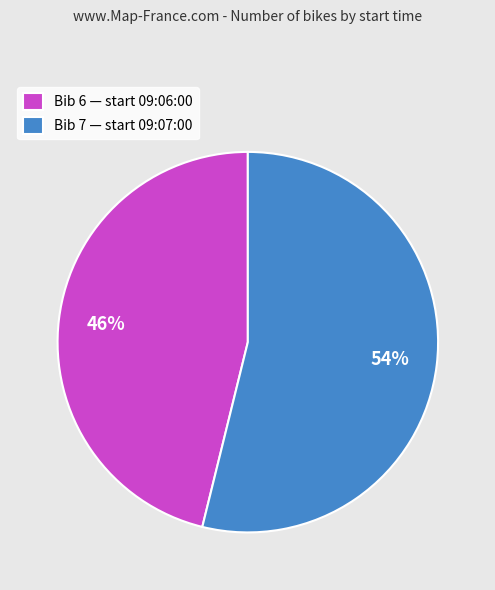

What percentage is the Bib 7 — start 09:07:00 slice, to the nearest percent?

54%